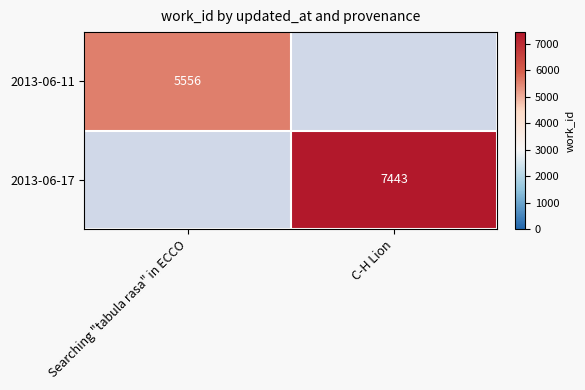

Is it true that 2013-06-11 equals 5556 at Searching "tabula rasa" in ECCO?

True